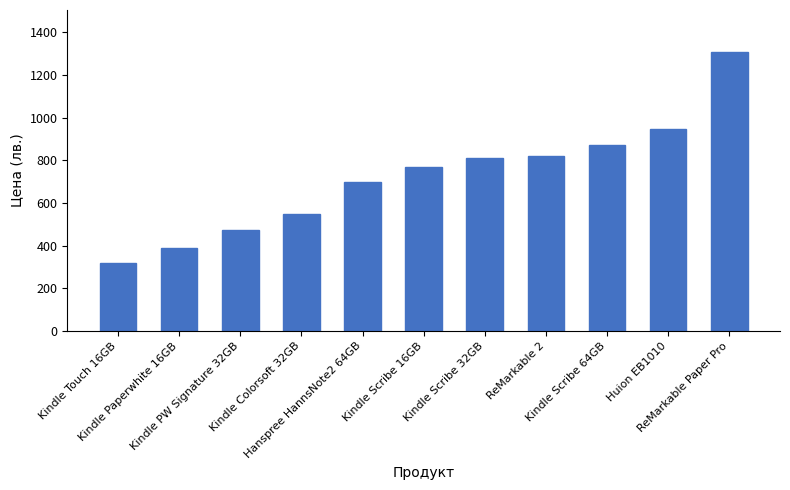

What is the value of the 5th bar from the left?

699.0